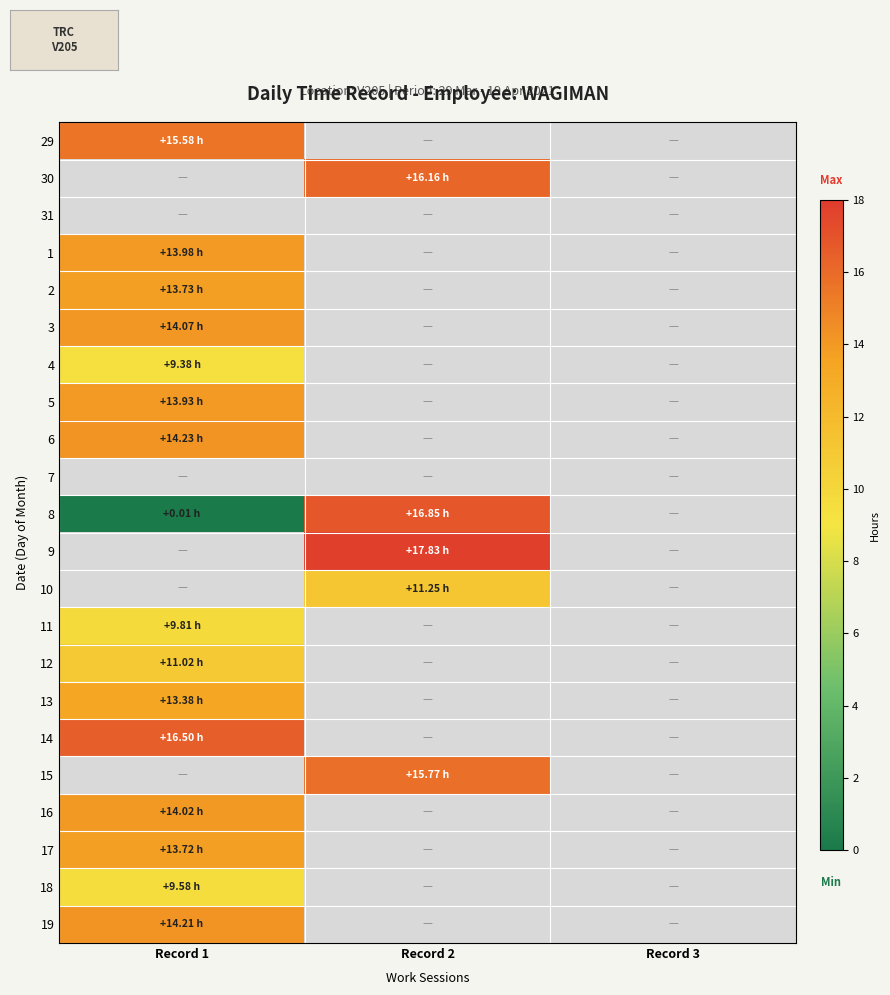

How many values in 6 are above zero?

1